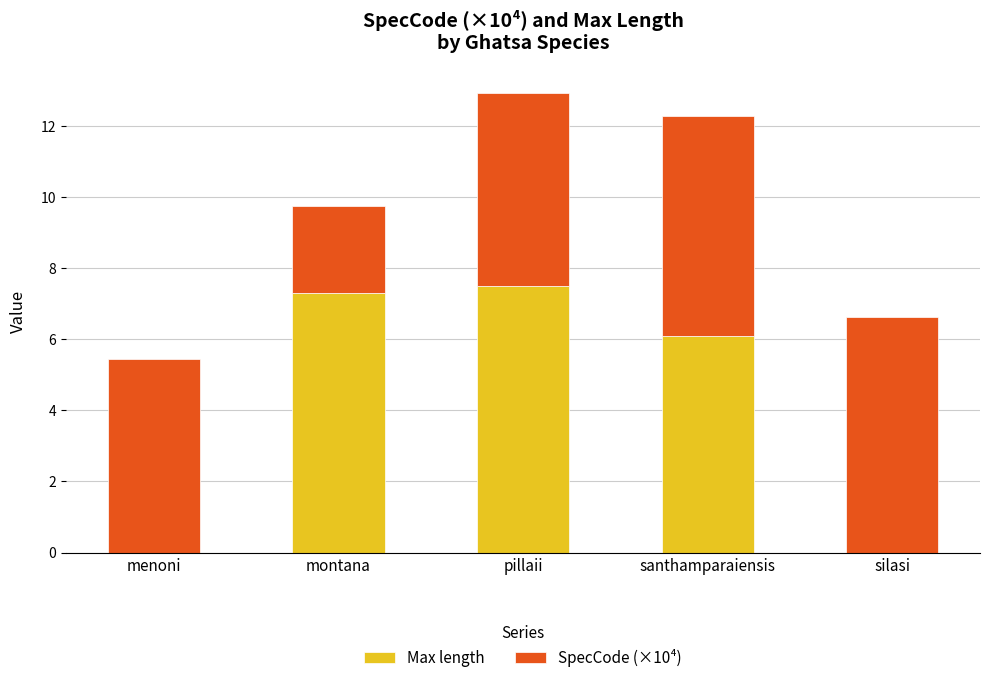

Is it true that Max length equals -3.1 at menoni?

False